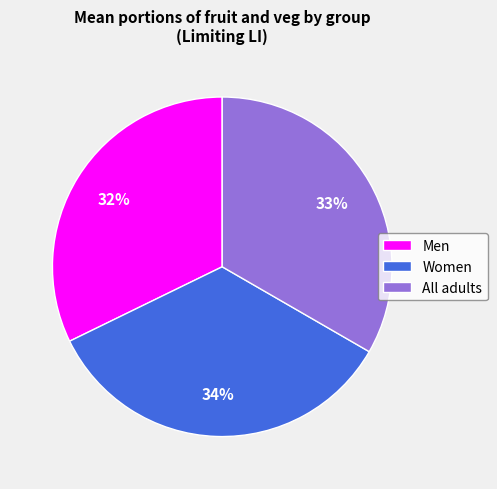

Do Men and Women together represent more than half of the pie?

Yes